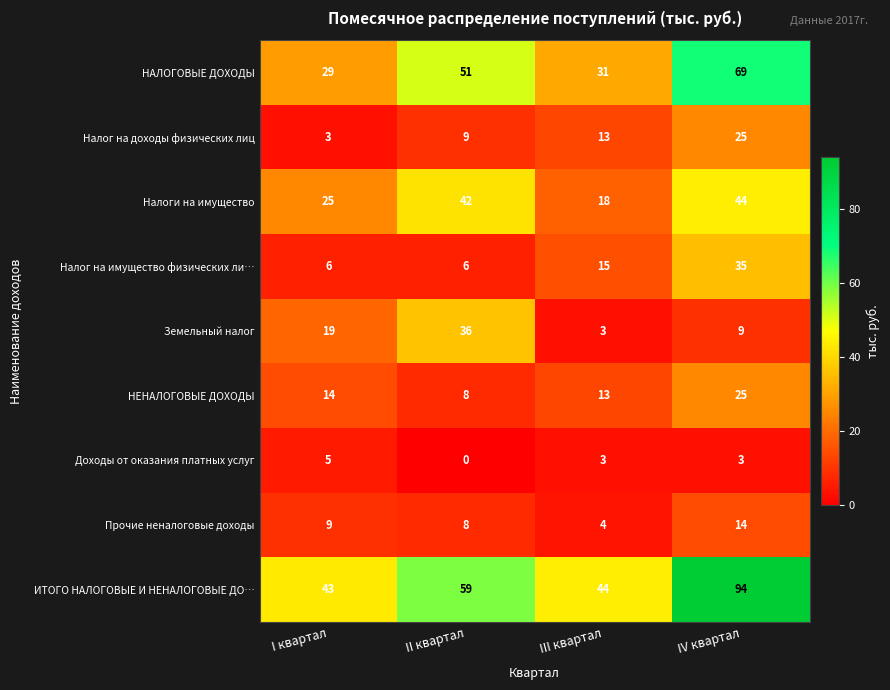

What is the maximum value shown in the chart?

94